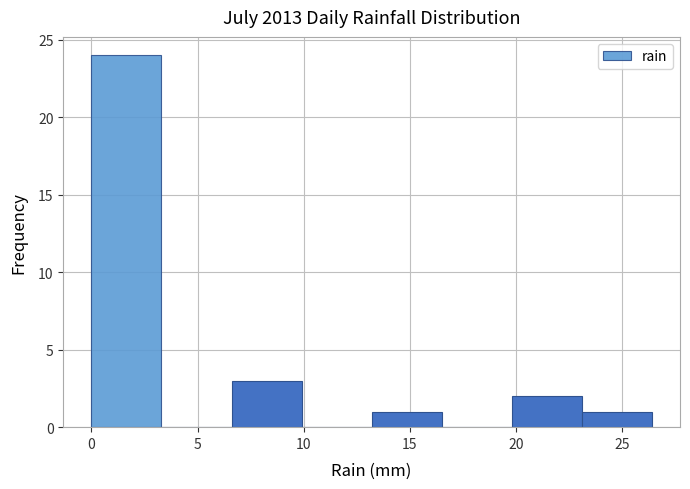

Reading left to right, transcribe this chart: for each bar, give the range it covers on the x-axis and its height. Neither the bar edges nor the heights are printed on the chart, so give them approximately, as read against the axes.

0.0 to 3.3: 24
3.3 to 6.6: 0
6.6 to 9.9: 3
9.9 to 13.2: 0
13.2 to 16.5: 1
16.5 to 19.8: 0
19.8 to 23.1: 2
23.1 to 26.4: 1